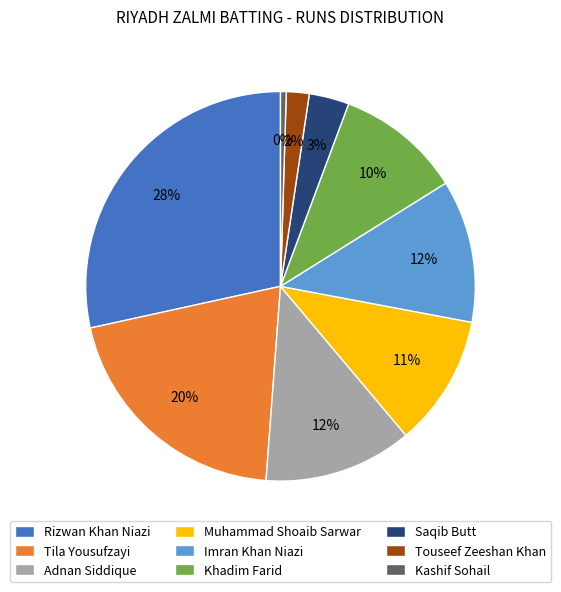

True or false: Muhammad Shoaib Sarwar accounts for 18% of the total.

False